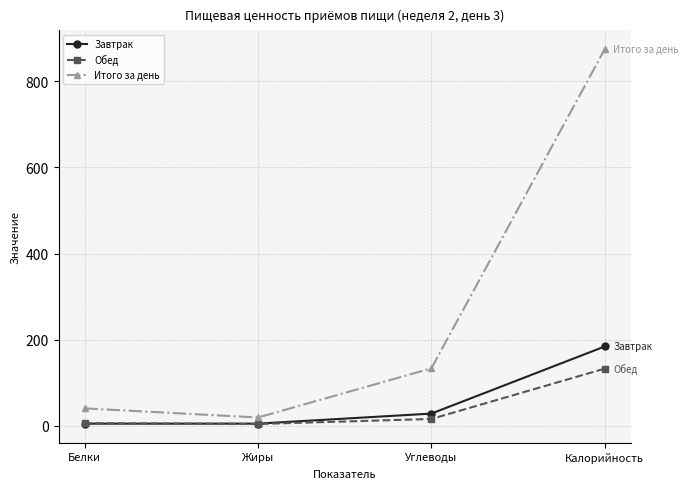

What is the average value of the Завтрак series?

56.0